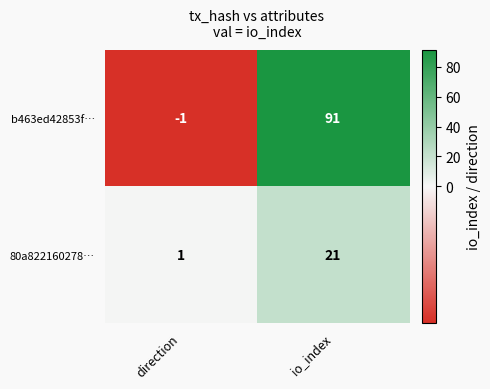

Rank the series by their average value, from highest to lowest.

b463ed42853f…, 80a822160278…